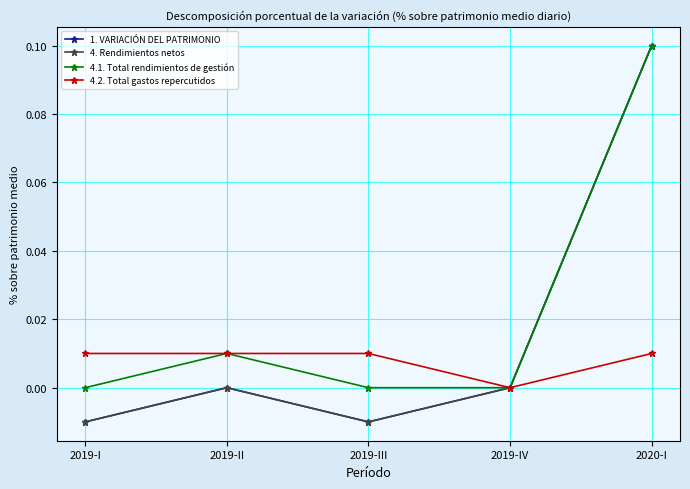

Which series has the largest total across all categories?

4.1. Total rendimientos de gestión